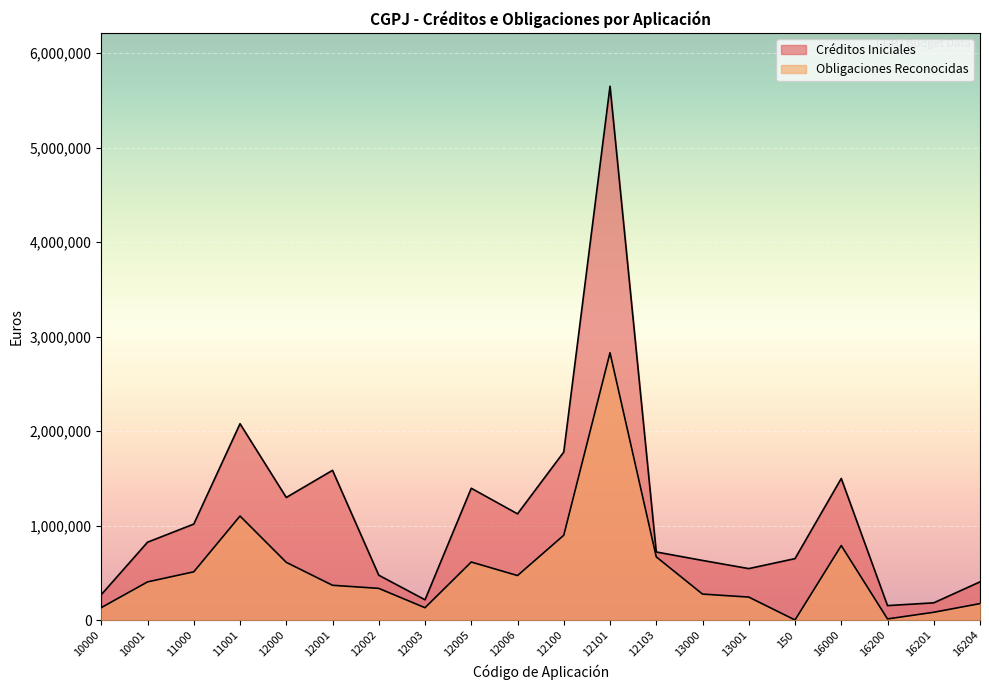

Where is the first local maximum for Créditos Iniciales?

11001